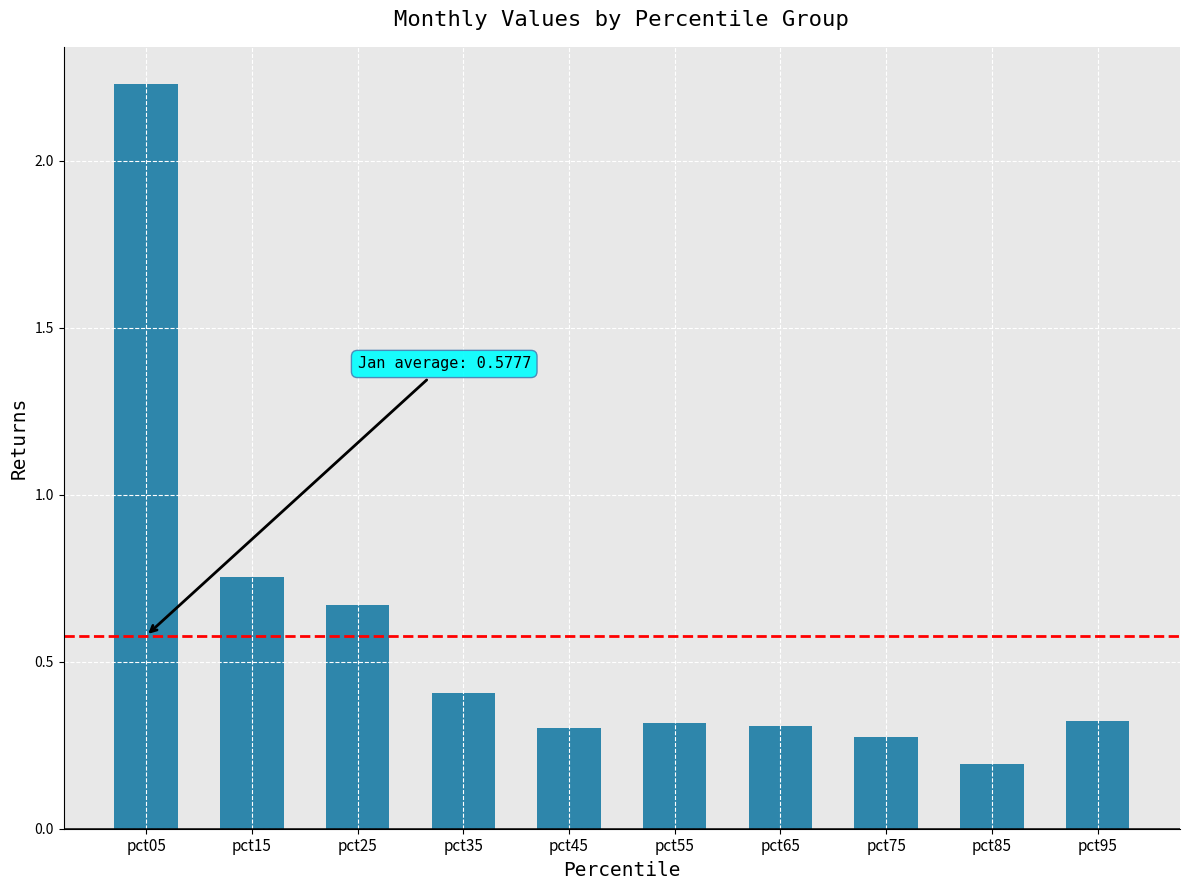

At which category does the chart reach its peak across all series?

pct05